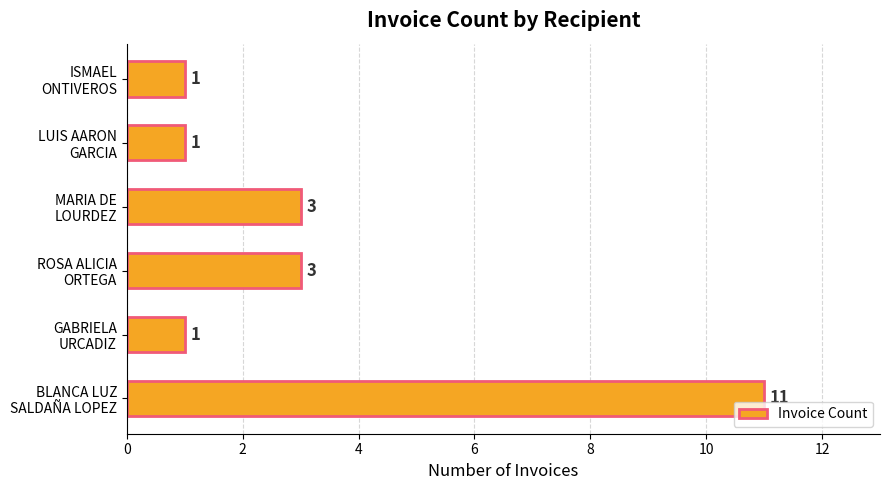

Count the values in the range 1 to 3.

5